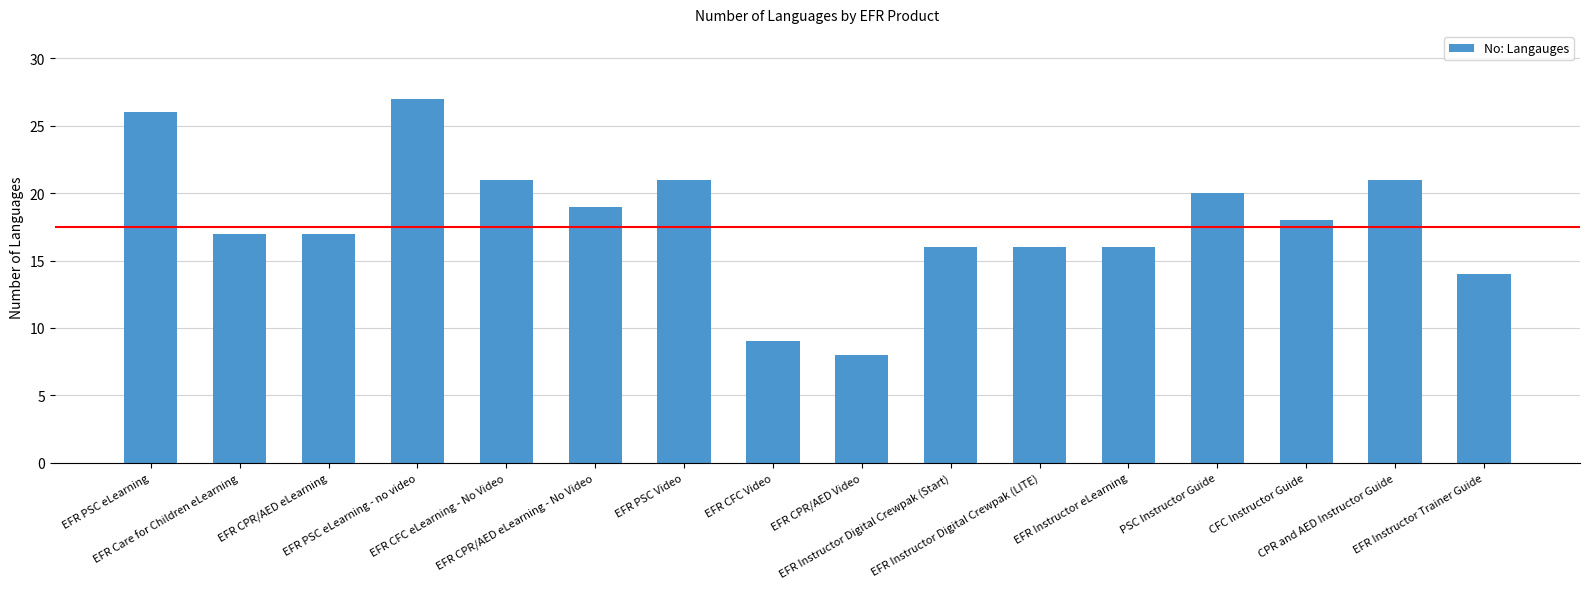

What is the smallest value displayed?

8